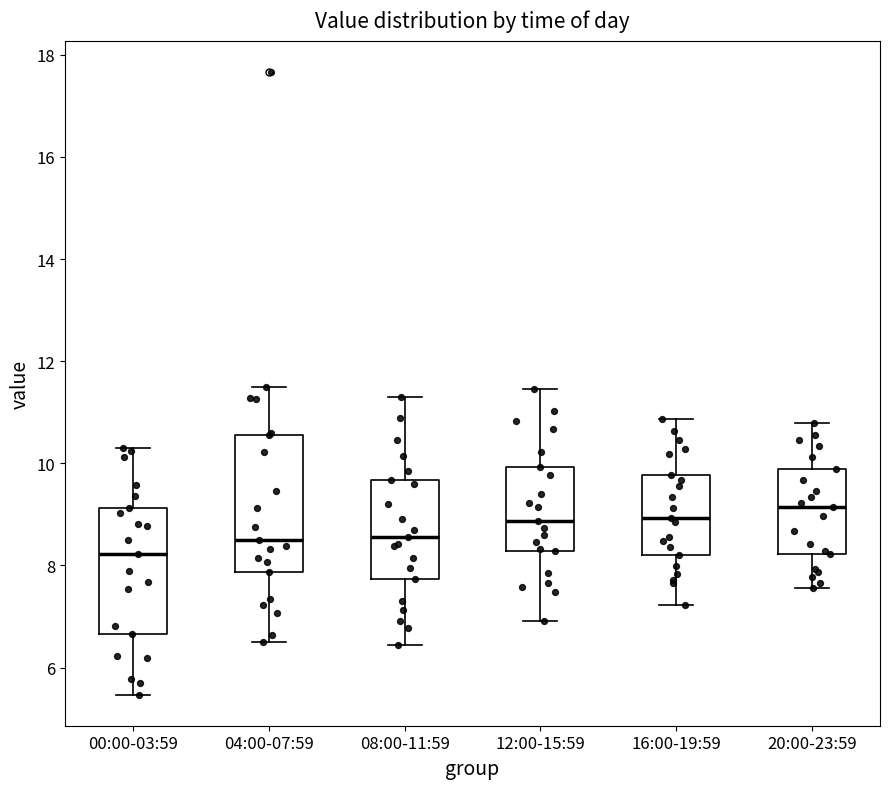

Where is the upper edge of the box for 16:00-19:59 on the y-axis? The values are not printed on the chart, so give them approximately, as read against the axis.

9.8